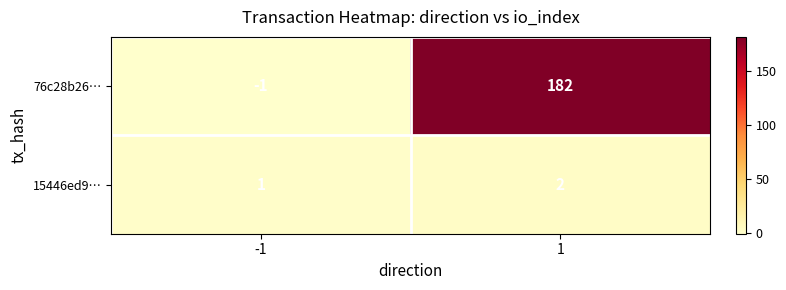

Rank the series at 1 from lowest to highest value.

15446ed9…, 76c28b26…